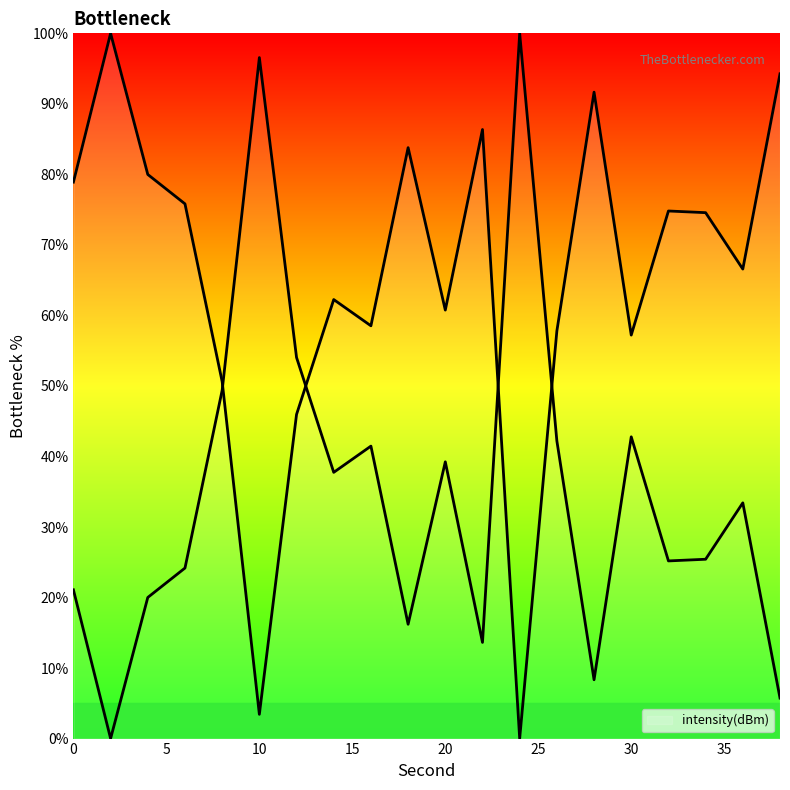

True or false: there are more than 2 points higher than both neighbors.

True